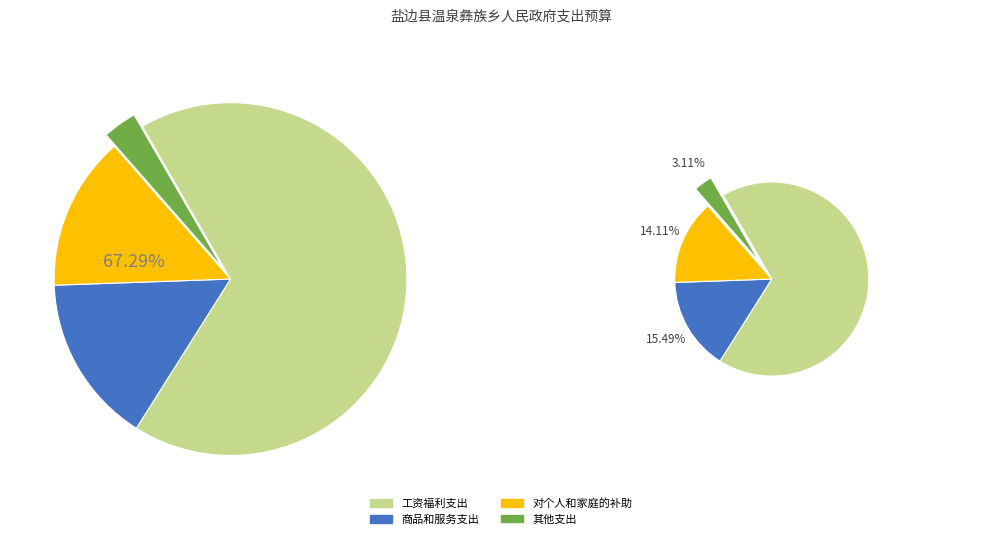

To the nearest percent, what percentage of the pie is 其他支出?

3%